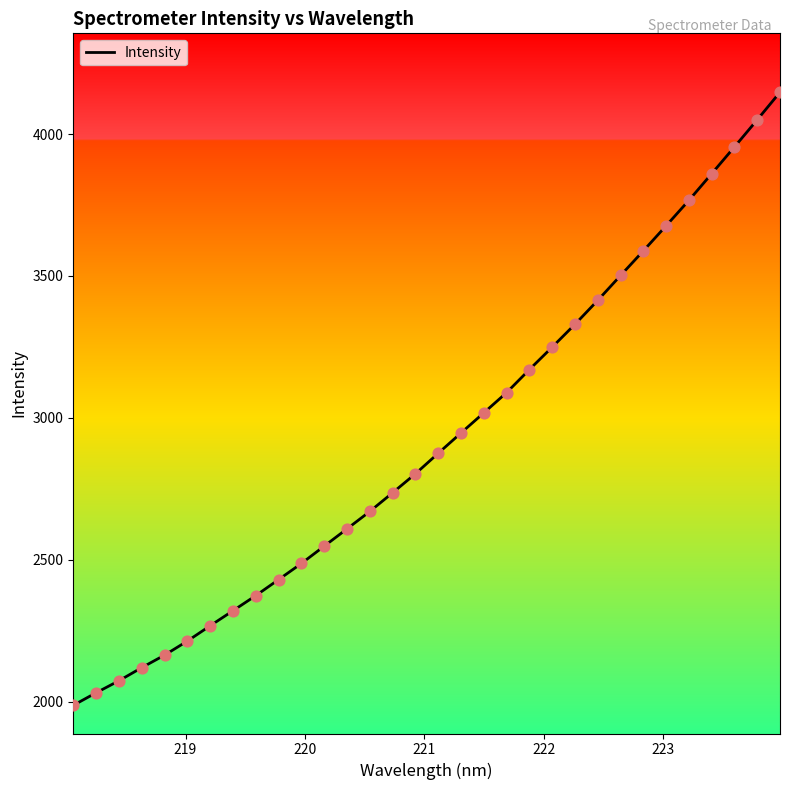

What is the smallest value displayed?

1986.7